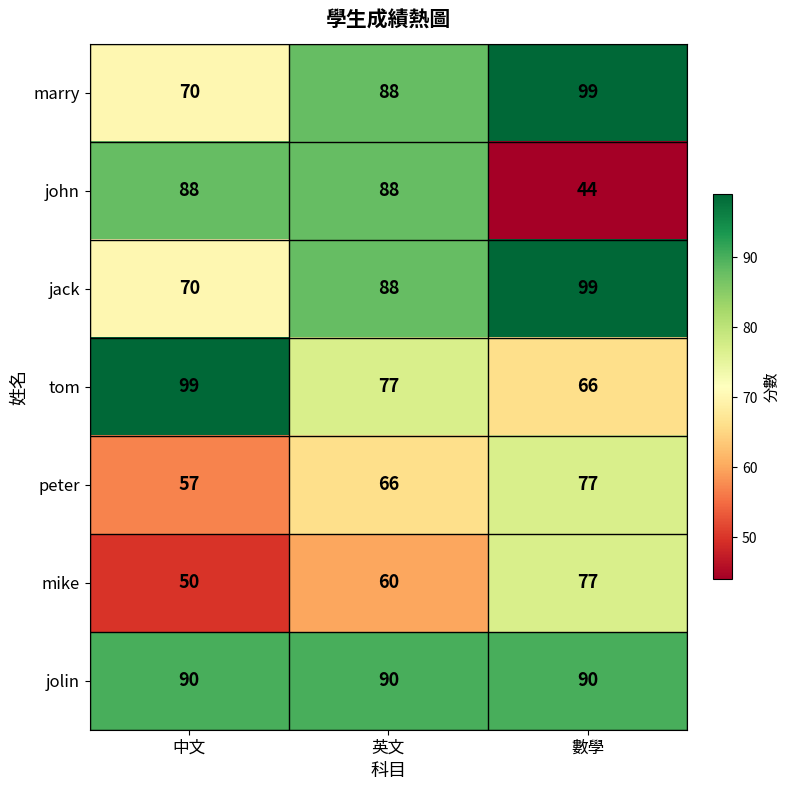

What is the difference between the highest and lowest values at 英文?

30